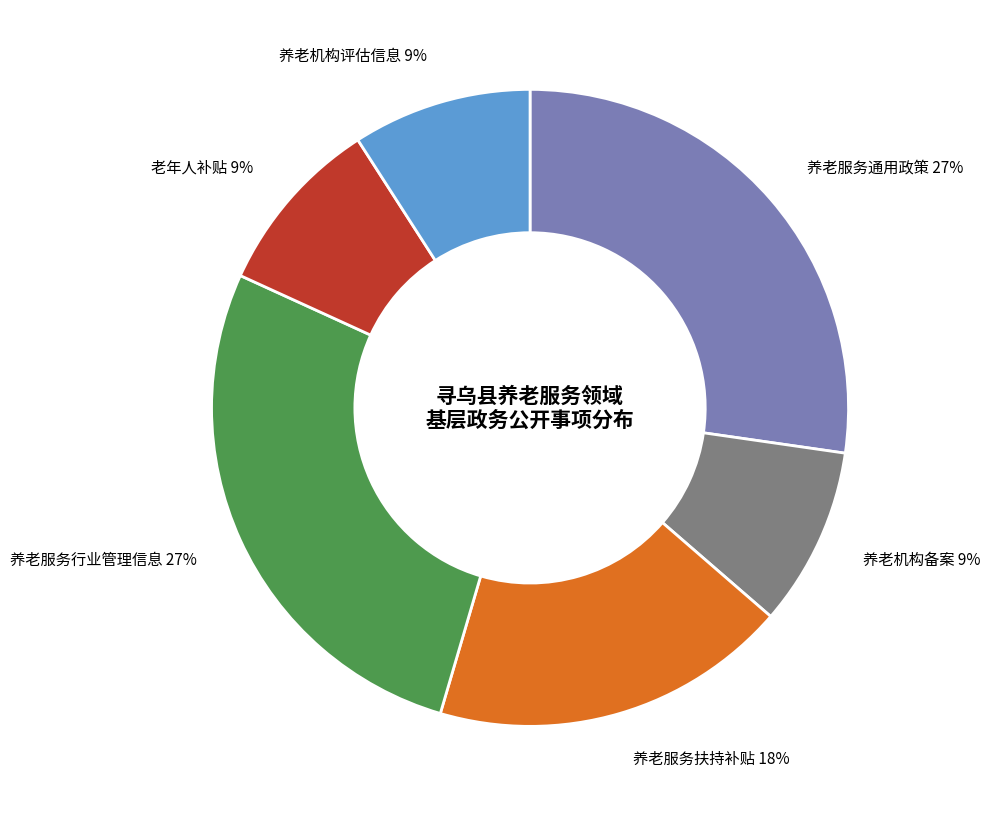

Does any single category account for the majority?

No